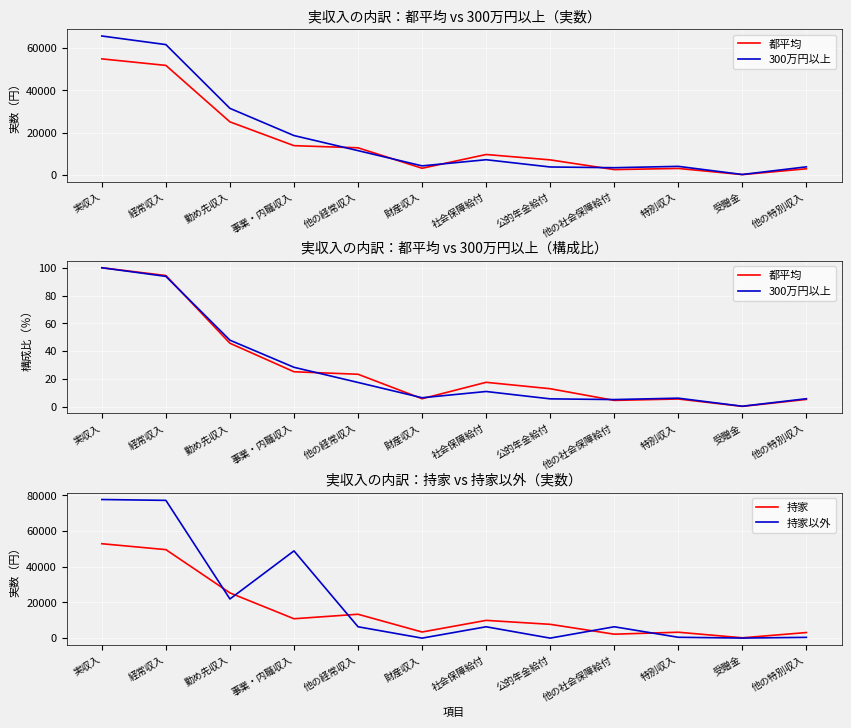

Which series has the widest spread of values?

持家以外